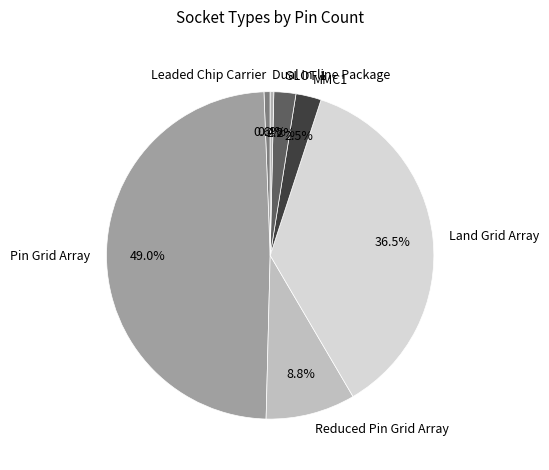

How many slices are in this pie chart?

7